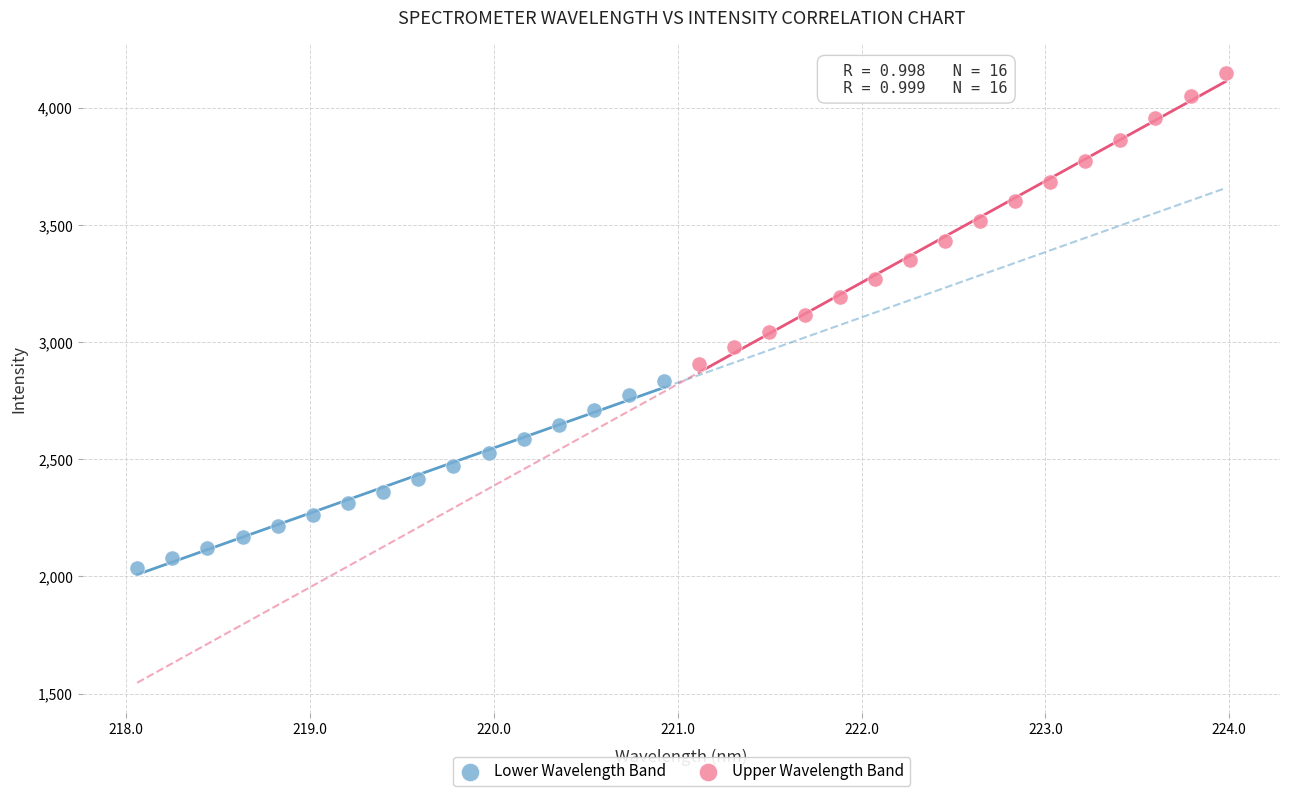

Which series contains the highest Y value?

Upper Wavelength Band